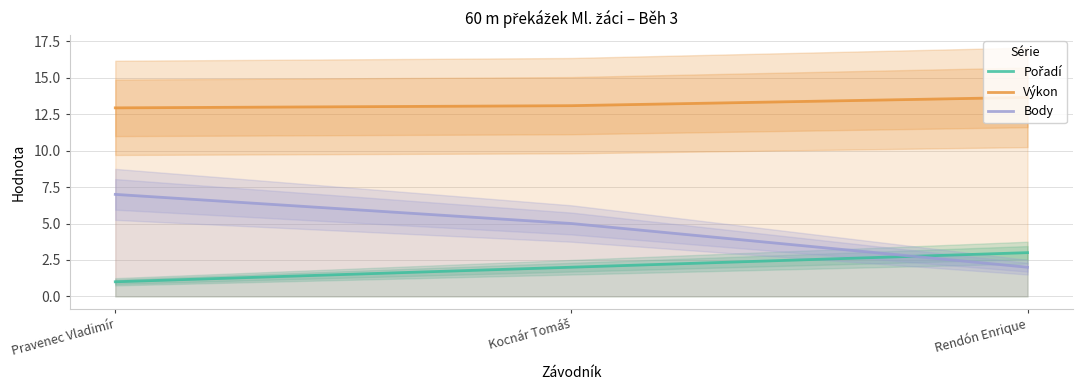

What is the difference between the maximum and minimum values in the Body series?

5.0